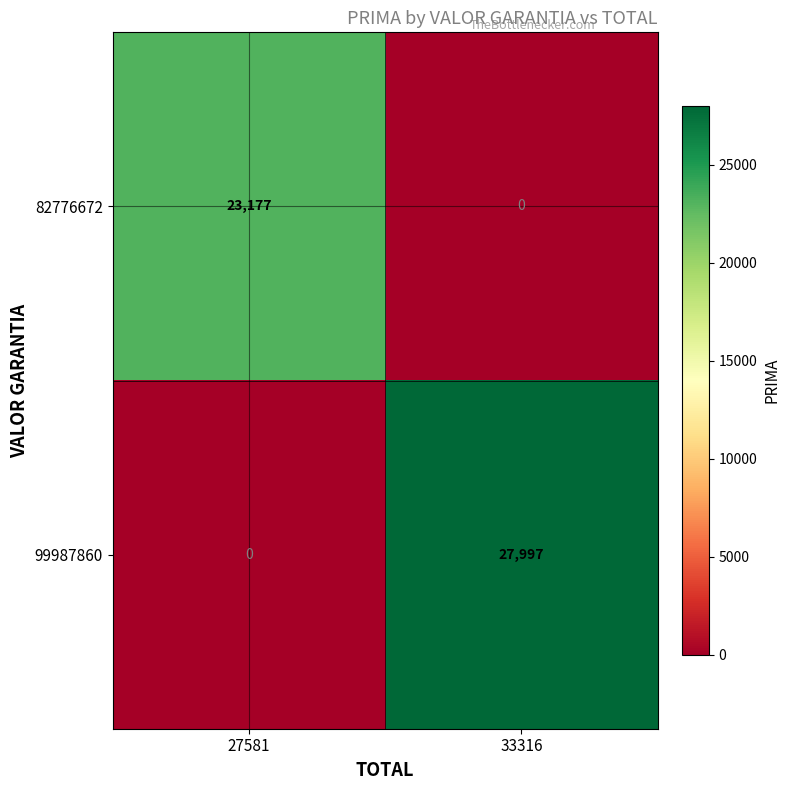

What is the difference between the maximum and minimum values in the 82776672 series?

23177